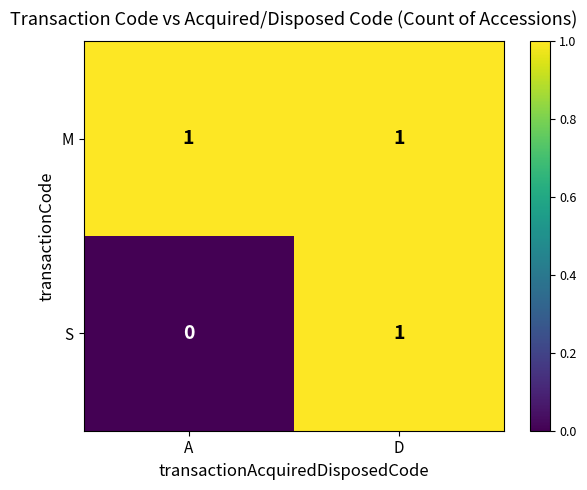

Reading right to left, what are all the values shown in this chart?

M: 1	1
S: 1	0